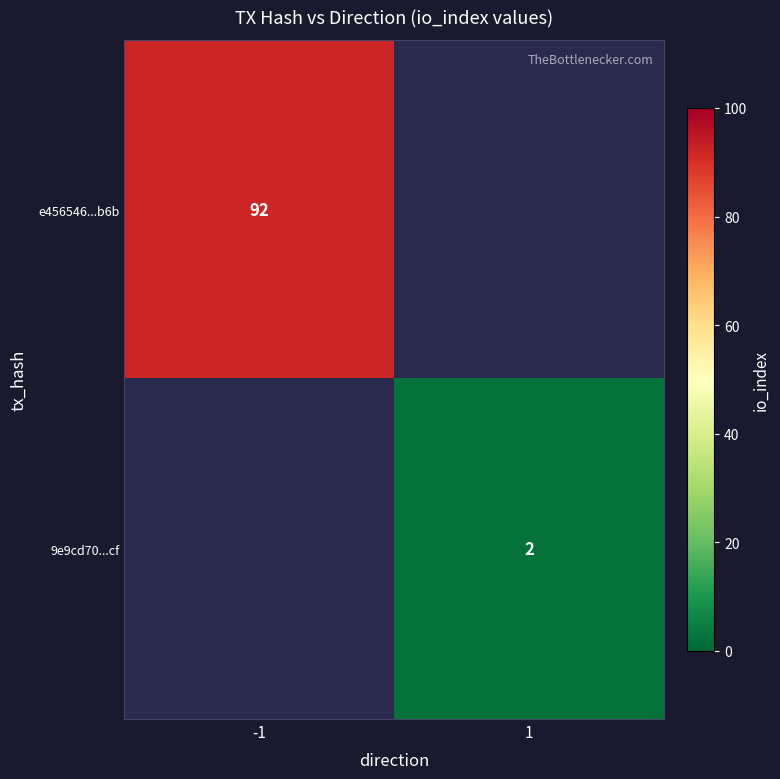

What is the total value across all series at 1?

2